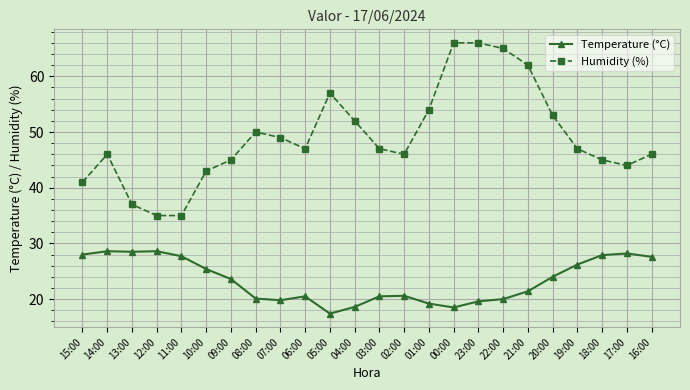

Which series has the largest total across all categories?

Humidity (%)